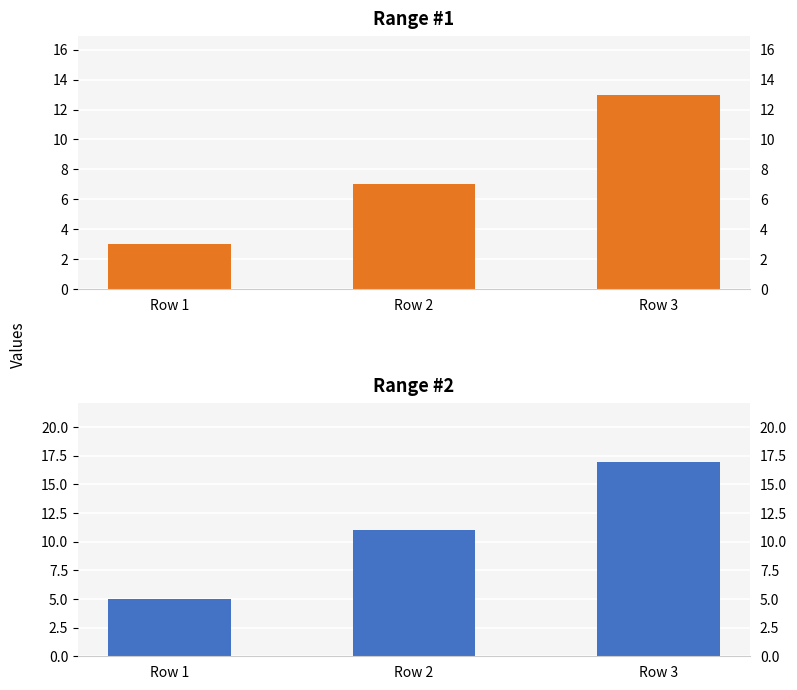

Reading right to left, extract all data points from this chart.

Range #1: 13	7	3
Range #2: 17	11	5